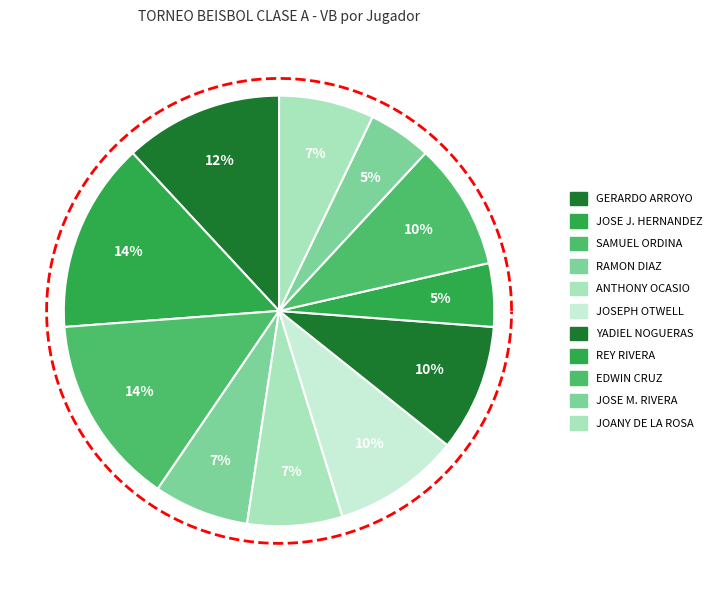

To the nearest percent, what percentage of the pie is JOSE J. HERNANDEZ?

14%